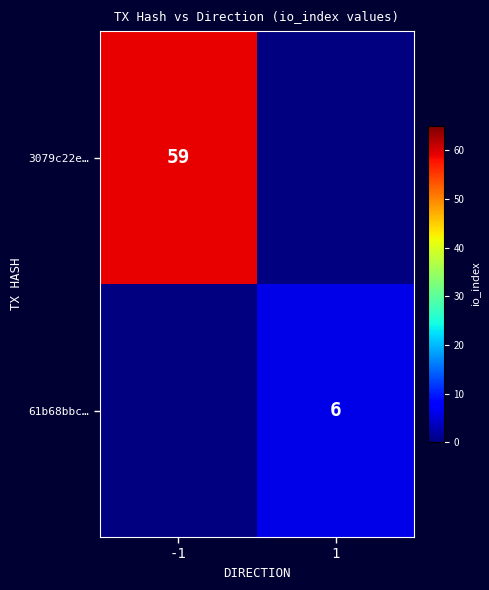

True or false: 61b68bbc… has a value of 3 at 1.

False